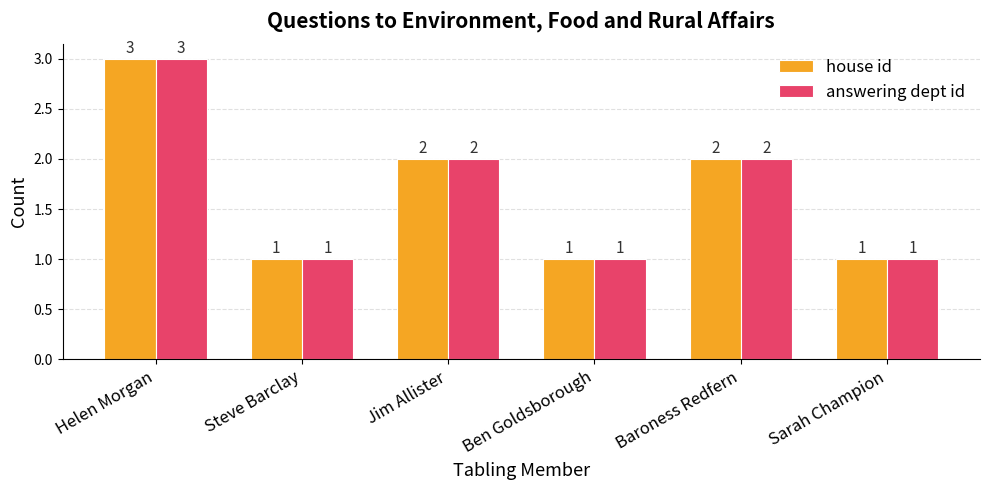

How many data points does each series have?

6